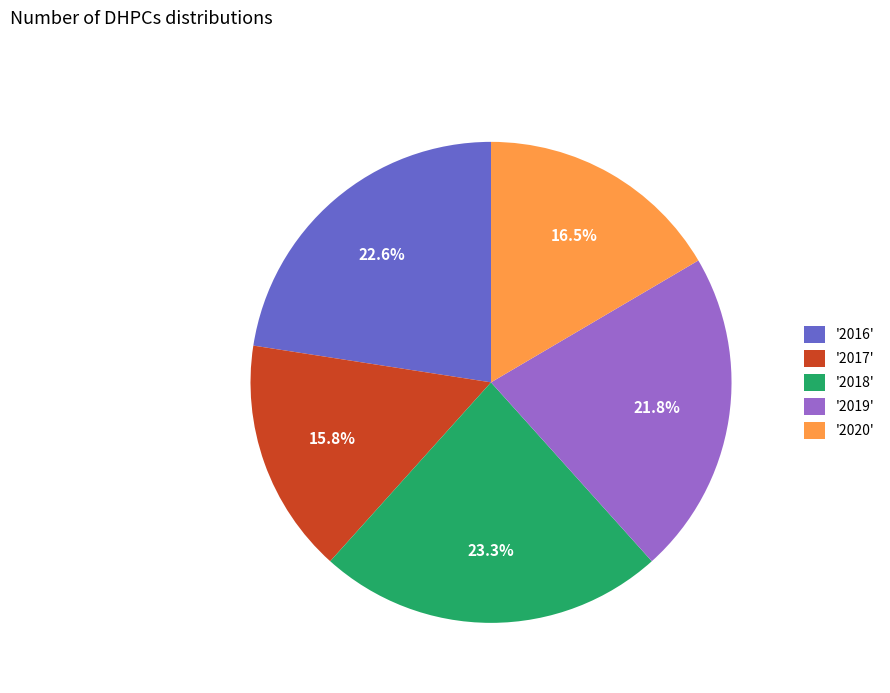

Is there any slice that represents more than half of the pie?

No